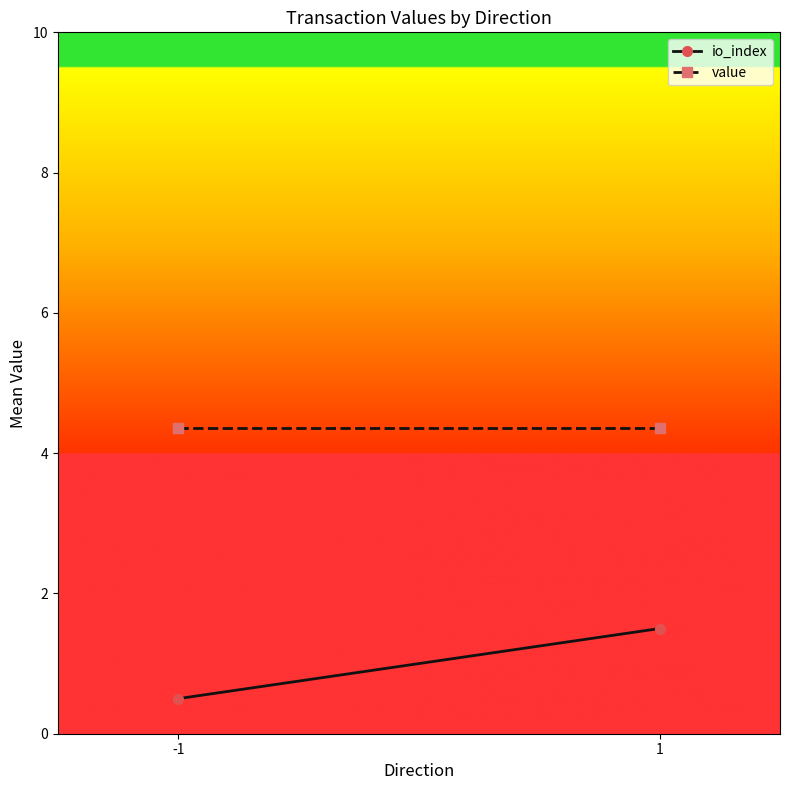

Reading right to left, extract all data points from this chart.

io_index: 1=1.5	-1=0.5
value: 1=4.4	-1=4.4